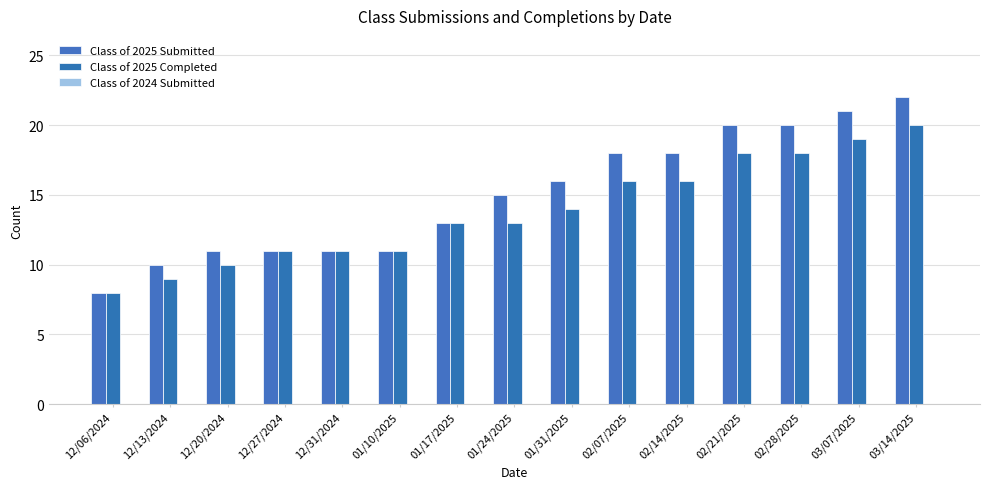

Does the chart contain any negative values?

No